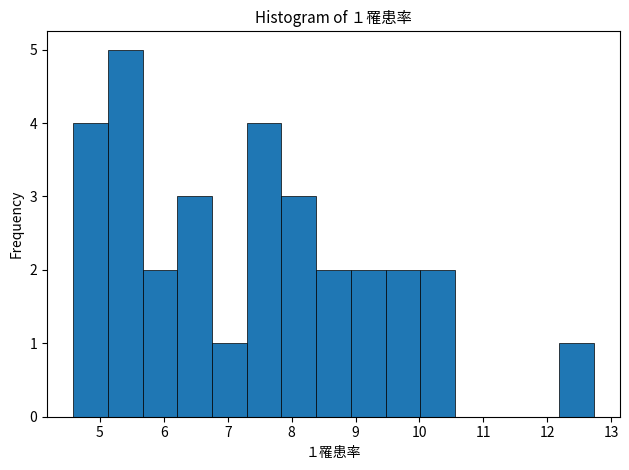

Over which range of the x-axis is the bar tallest?

5.1 to 5.7